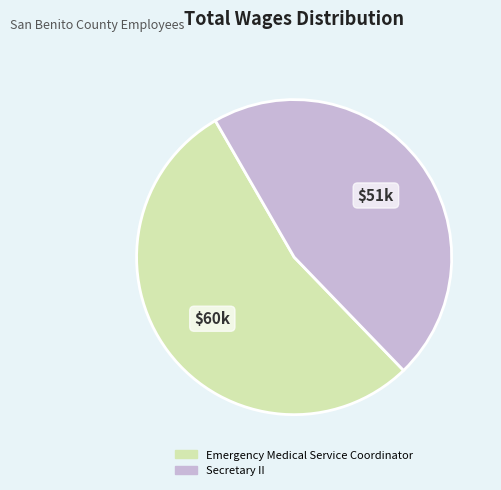

Which category has the biggest portion of the pie?

Emergency Medical Service Coordinator